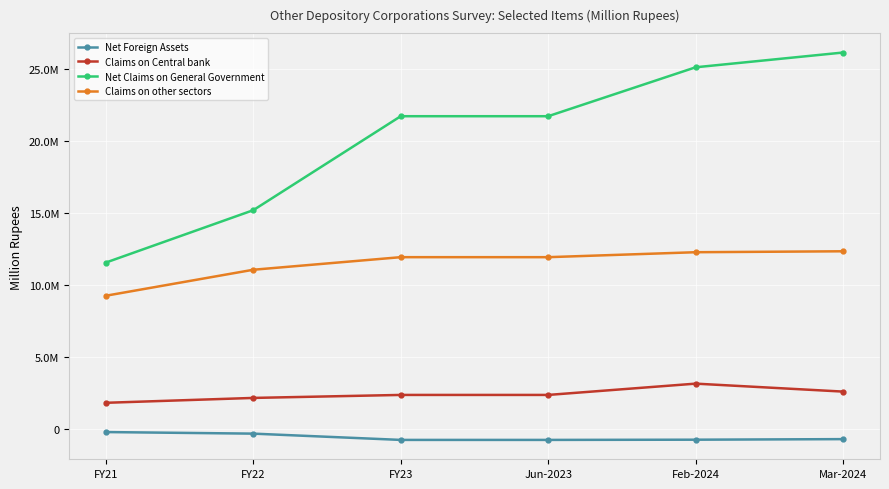

What are all the series names shown in the legend?

Net Foreign Assets, Claims on Central bank, Net Claims on General Government, Claims on other sectors